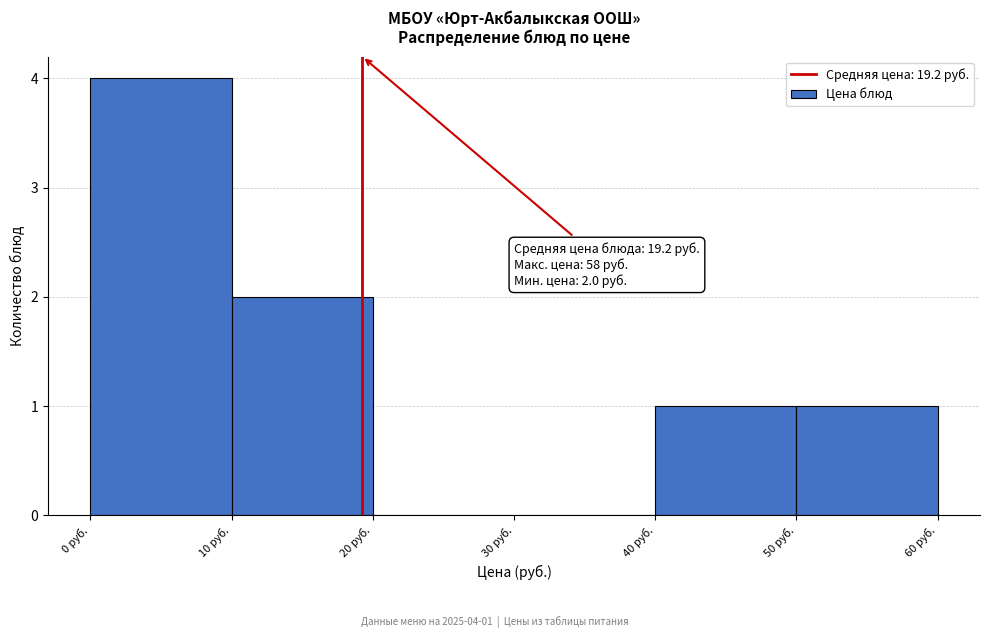

Over which range of the x-axis is the bar tallest?

0 to 10